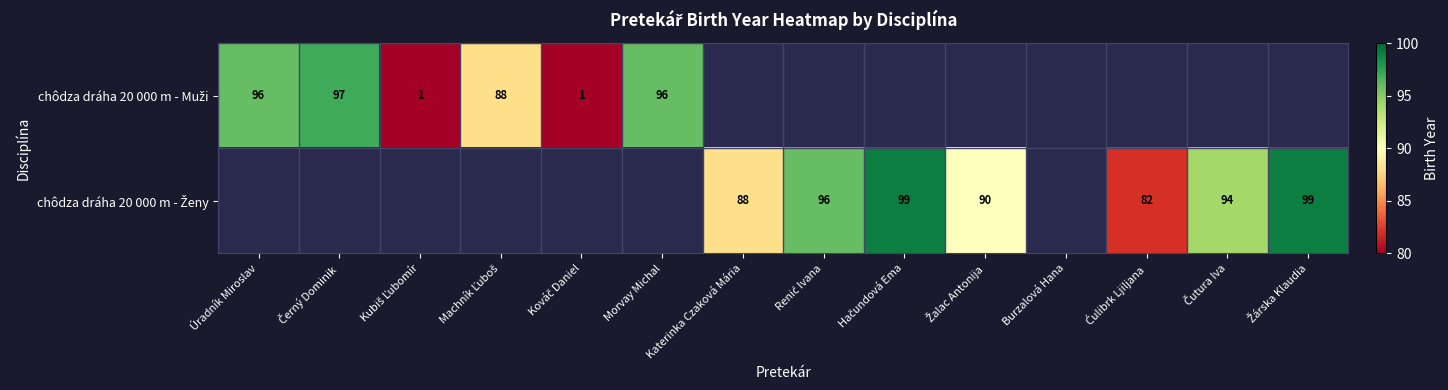

At how many categories does at least one series exceed 25?

11